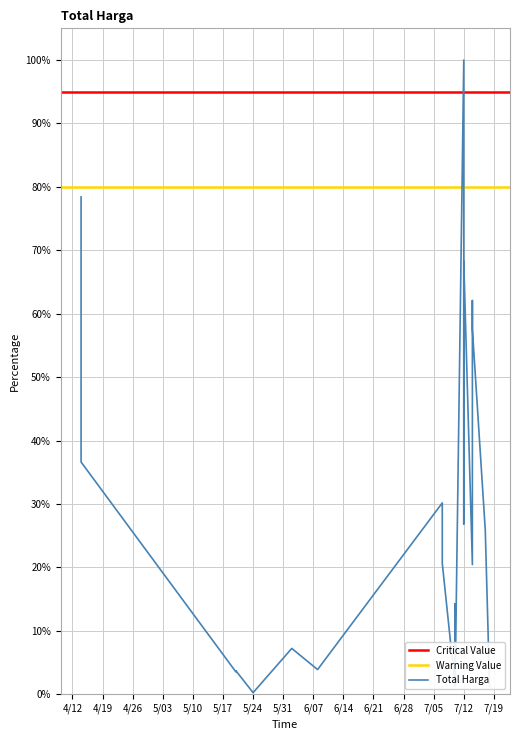

Which label corresponds to the largest value in the chart?

7/12